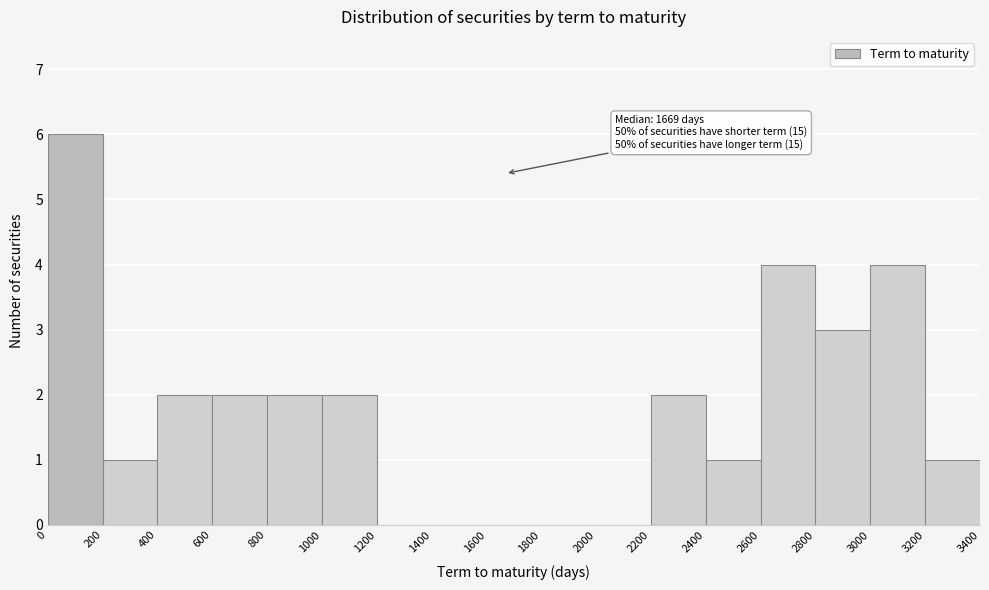

Which range on the x-axis has the tallest bar?

0 to 200